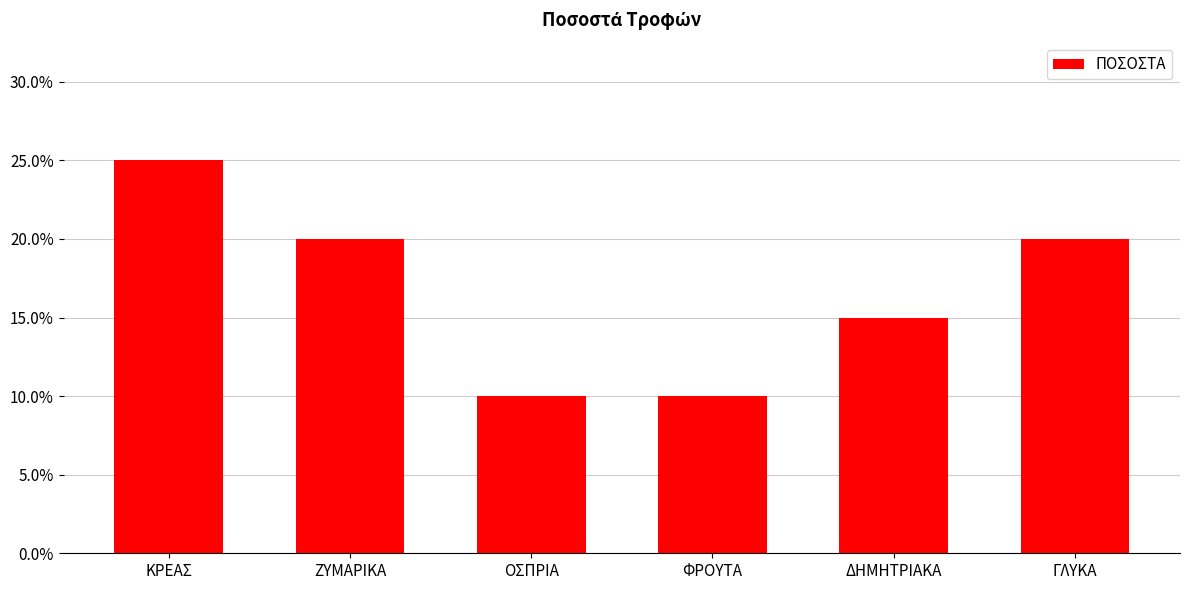

Reading right to left, what are all the values shown in this chart?

0.2	0.1	0.1	0.1	0.2	0.2